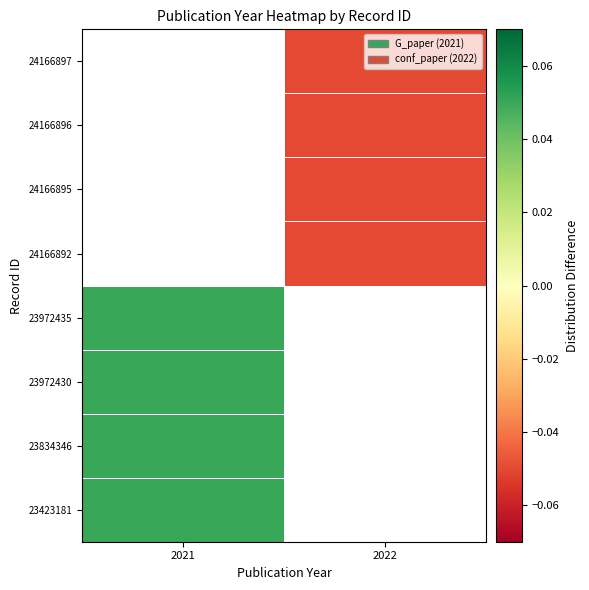

What is the minimum value shown in the chart?

-0.1